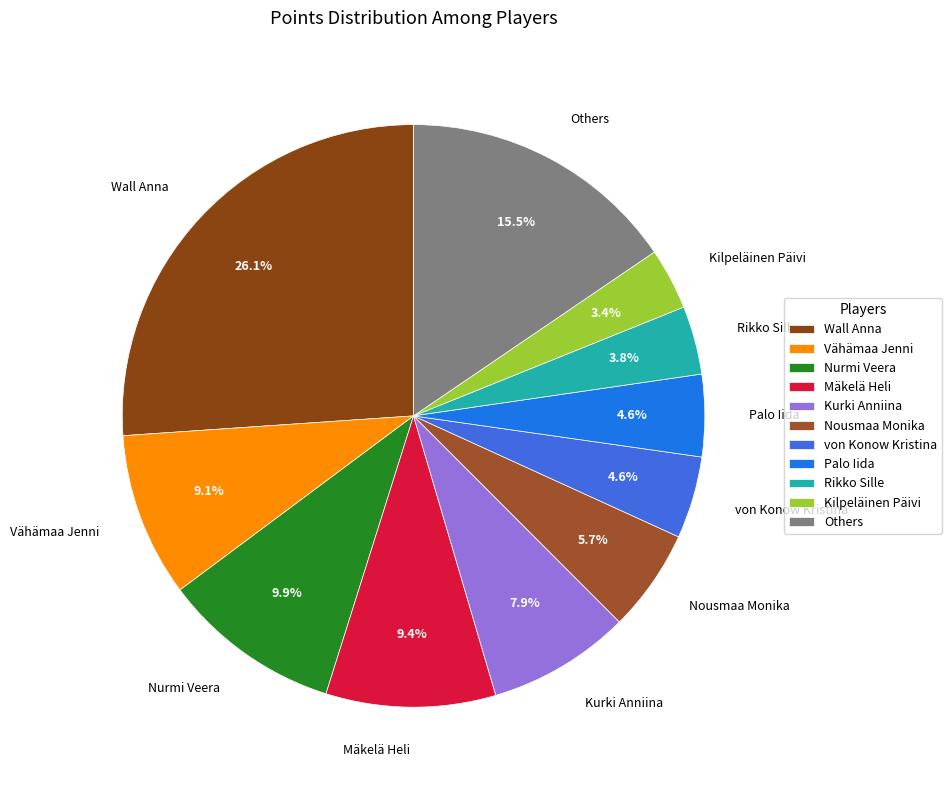

Is there any slice that represents more than half of the pie?

No